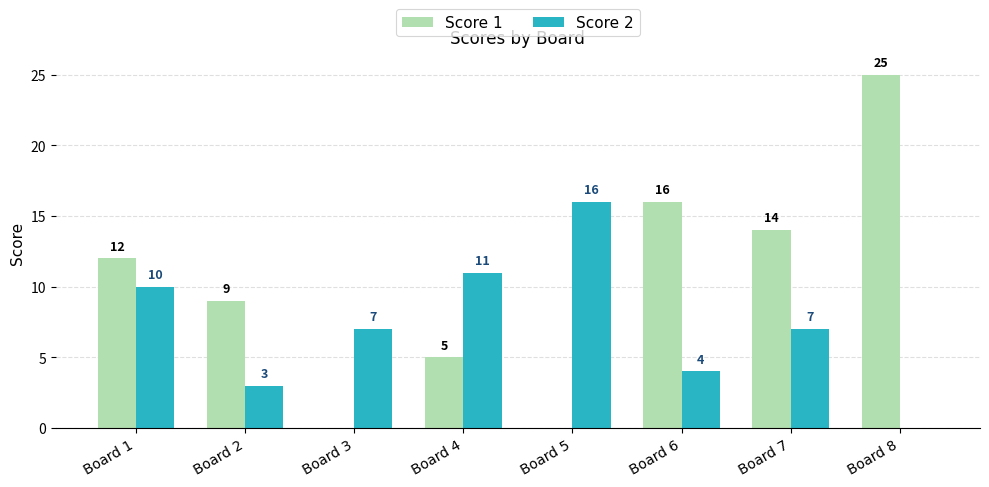

What is the average value of the Score 2 series?

7